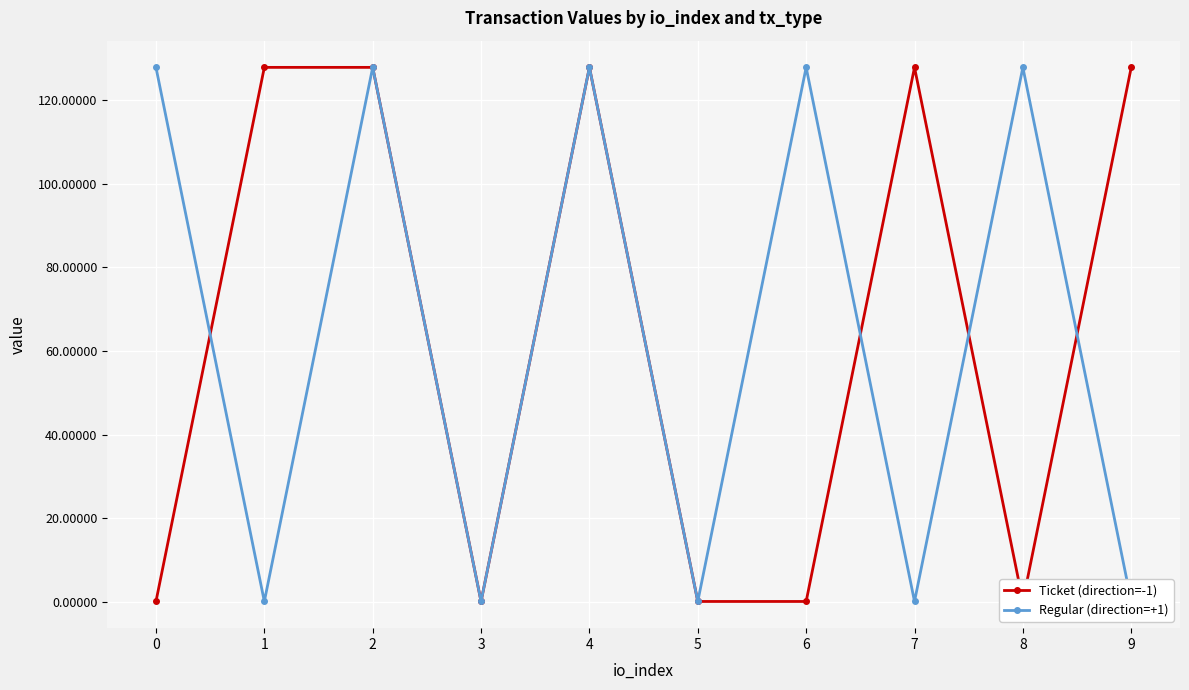

Rank the series by their maximum value, from highest to lowest.

Ticket (direction=-1), Regular (direction=+1)